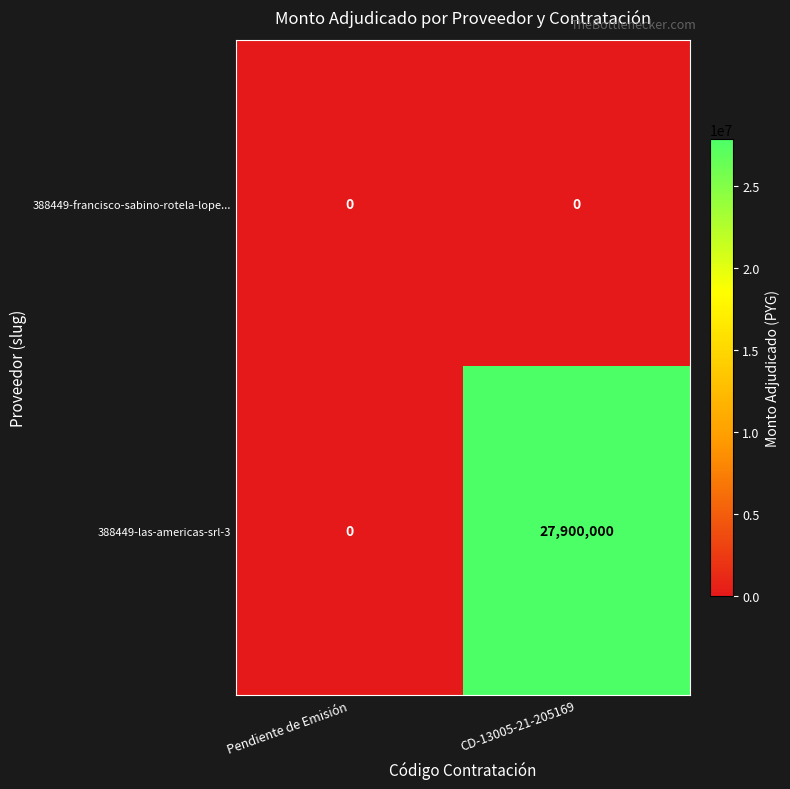

Rank the series at CD-13005-21-205169 from lowest to highest value.

388449-francisco-sabino-rotela-lope..., 388449-las-americas-srl-3